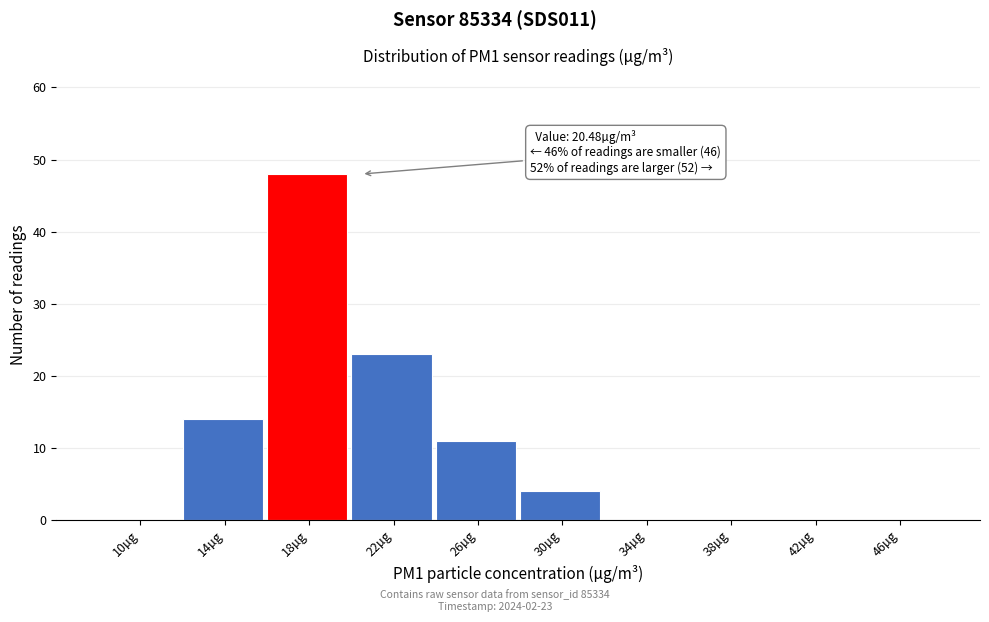

Reading left to right, what are all the values shown in this chart?

10µg=0	14µg=14	18µg=48	22µg=23	26µg=11	30µg=4	34µg=0	38µg=0	42µg=0	46µg=0